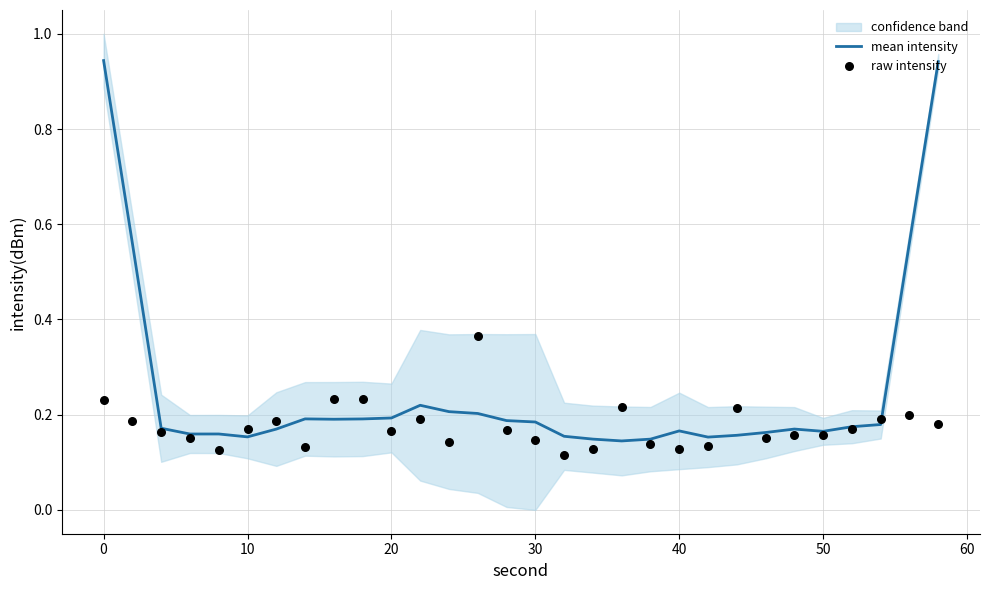

Which series reaches the maximum Y coordinate?

mean intensity